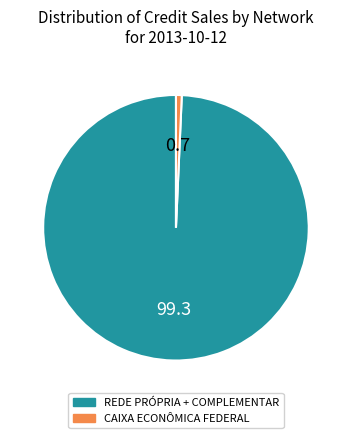

Which slice is the largest?

REDE PRÓPRIA + COMPLEMENTAR